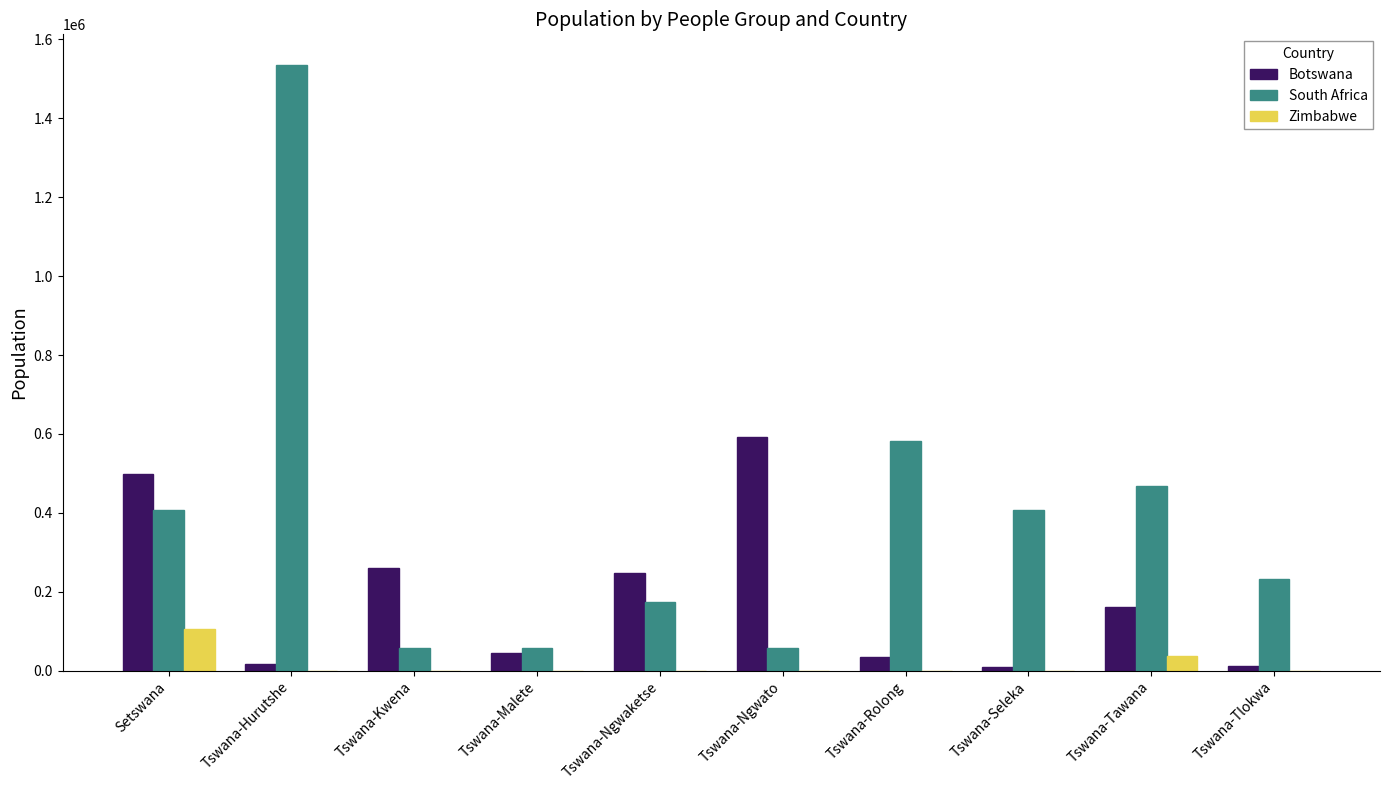

How many groups of bars are there?

10